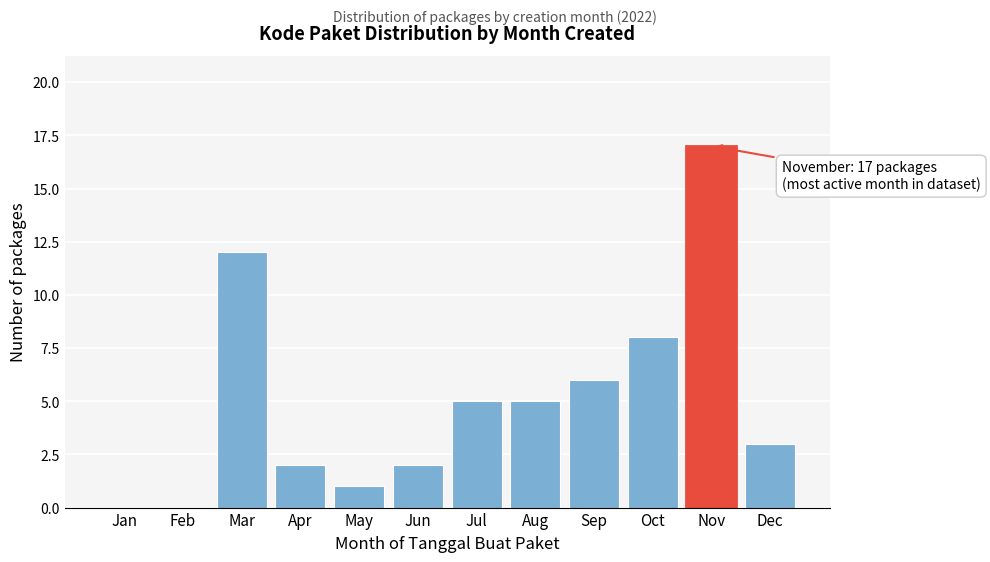

Reading left to right, transcribe all the data shown in this chart.

Jan=0	Feb=0	Mar=12	Apr=2	May=1	Jun=2	Jul=5	Aug=5	Sep=6	Oct=8	Nov=17	Dec=3